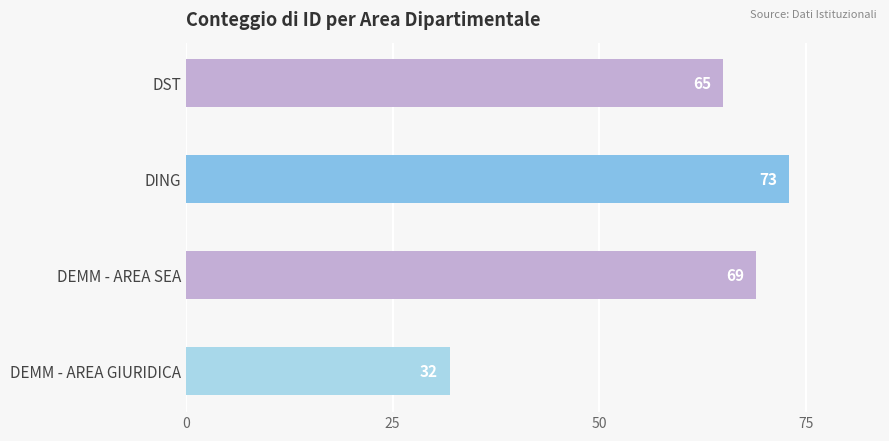

Between DEMM - AREA SEA and DST, which is larger?

DEMM - AREA SEA